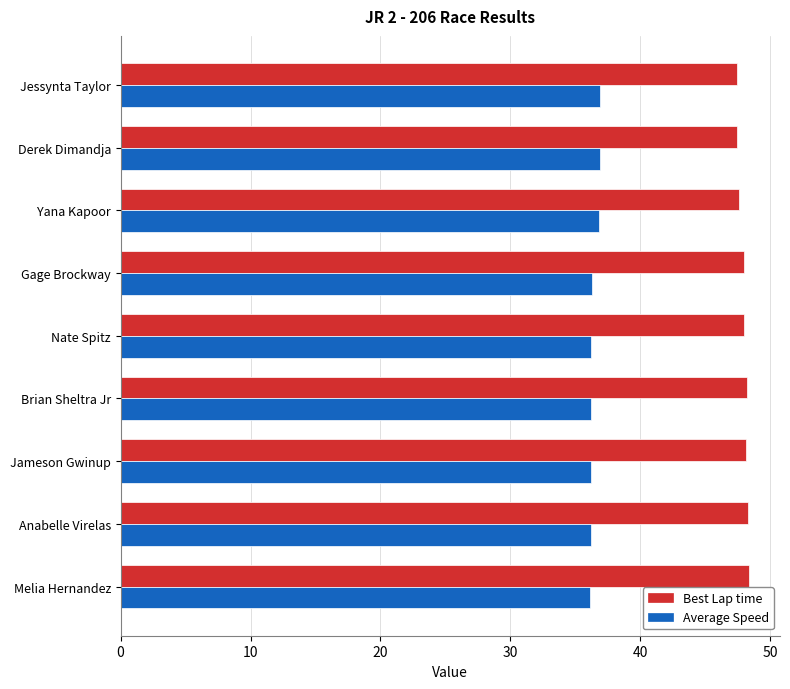

List the series in order of their overall mean, lowest first.

Average Speed, Best Lap time